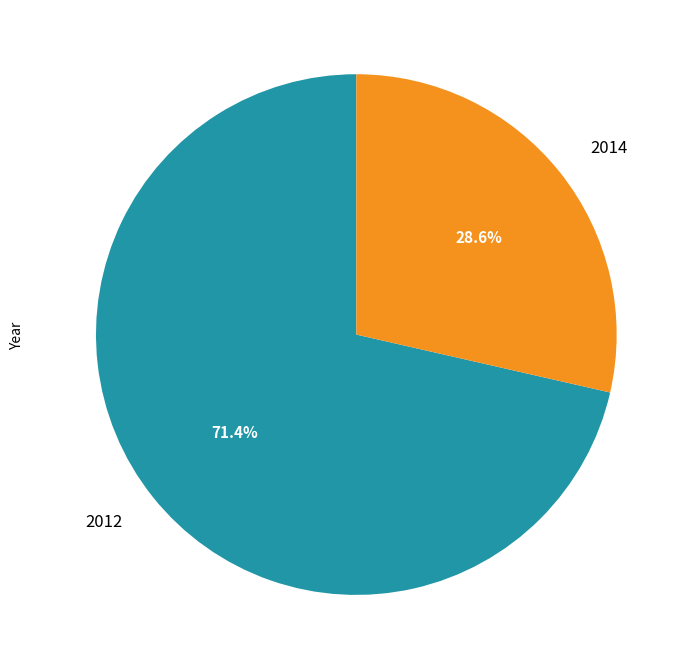

Which slice is the smallest?

2014